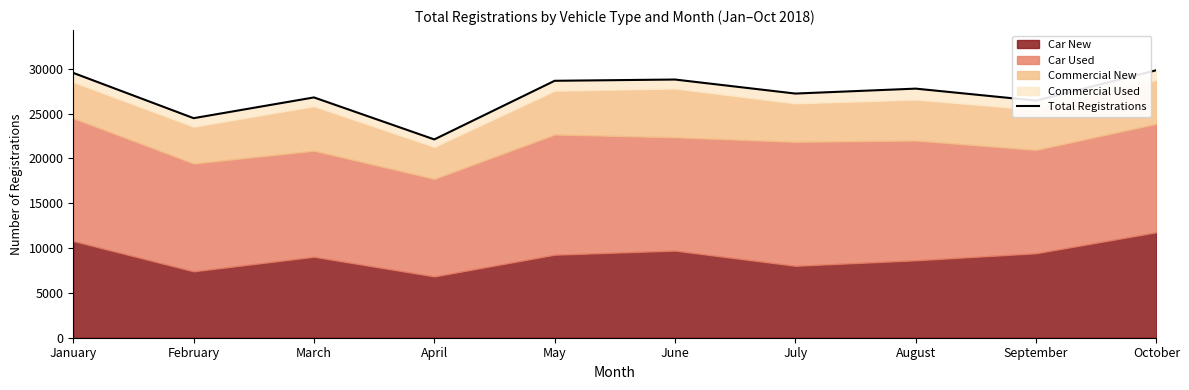

True or false: there are more than 1 points higher than both neighbors.

True